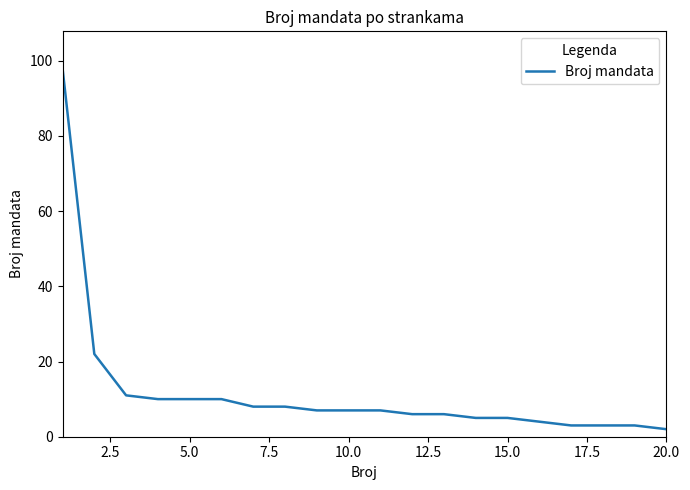

How many series are shown in this chart?

1